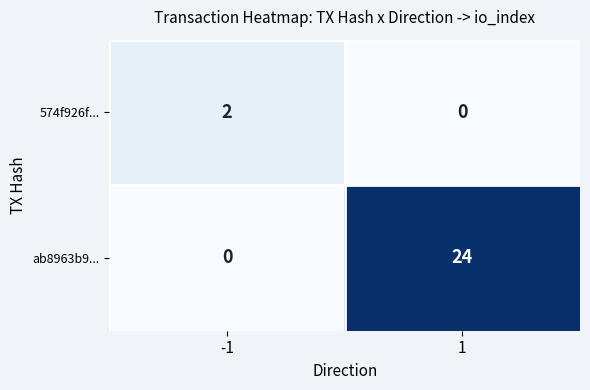

At how many categories does at least one series exceed 8?

1